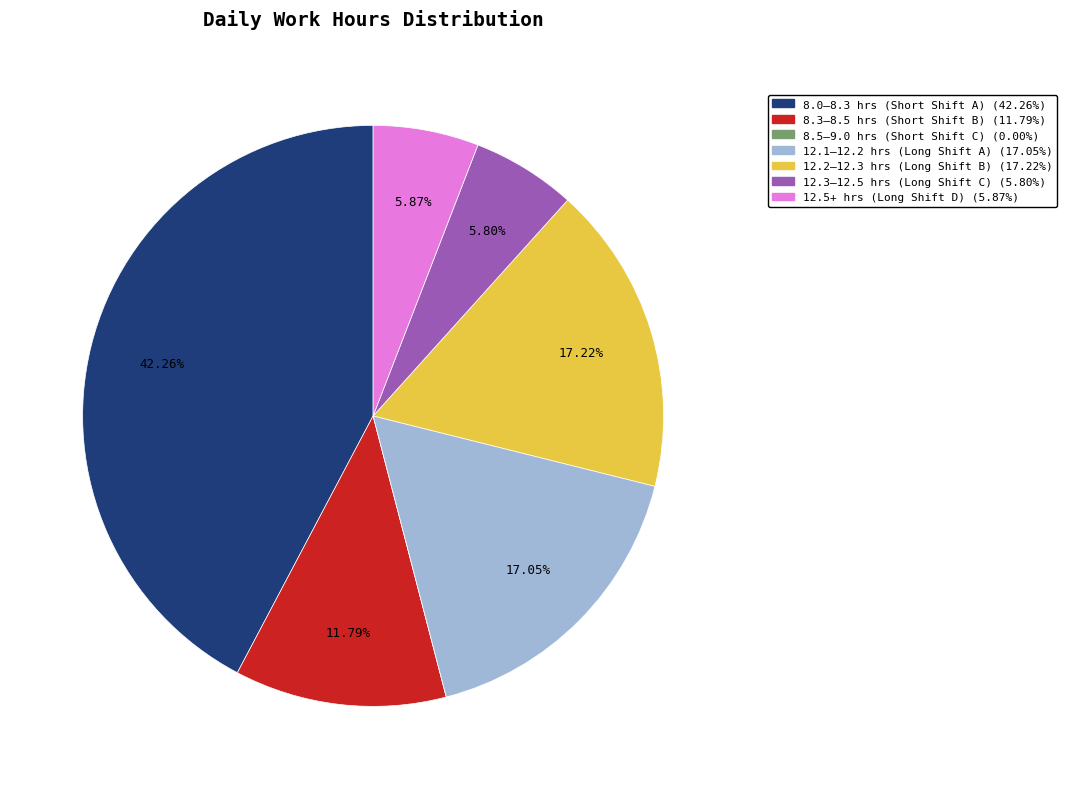

Is there a majority slice in this chart?

No